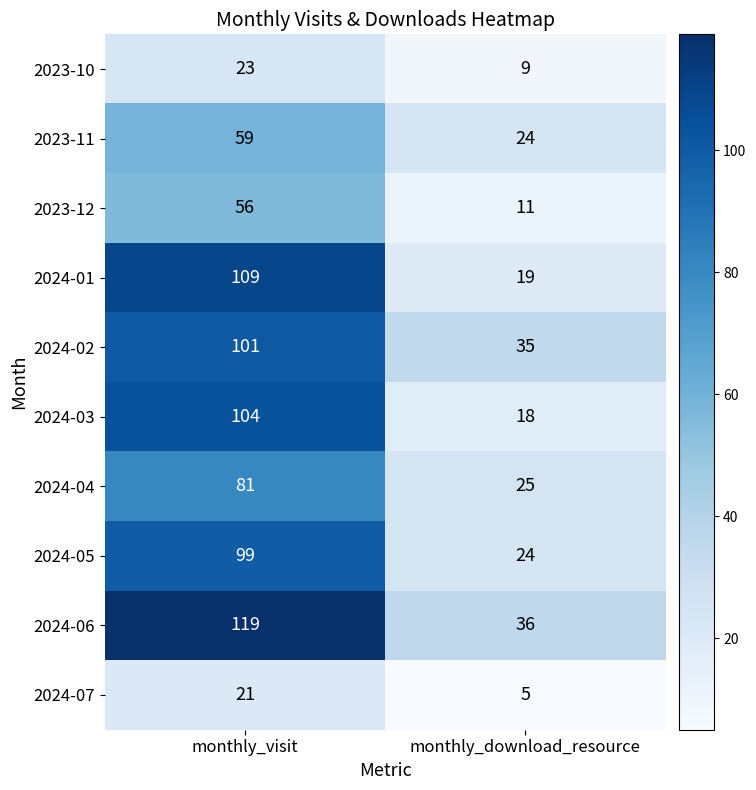

Is it true that 2024-05 equals 34 at monthly_download_resource?

False